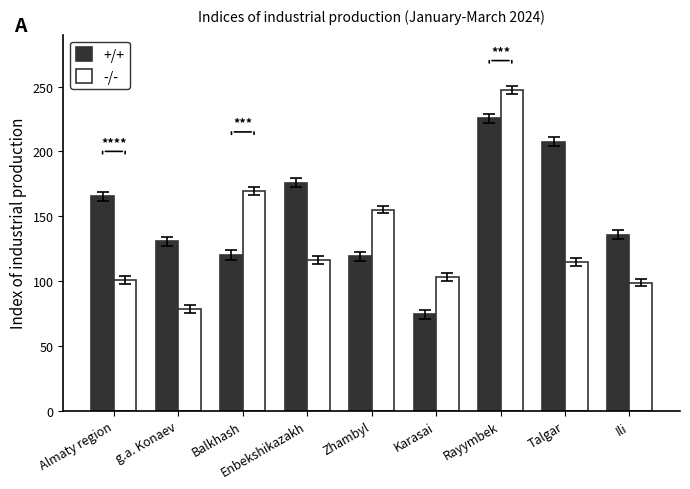

What is the label of the 3rd bar from the right?

Rayymbek